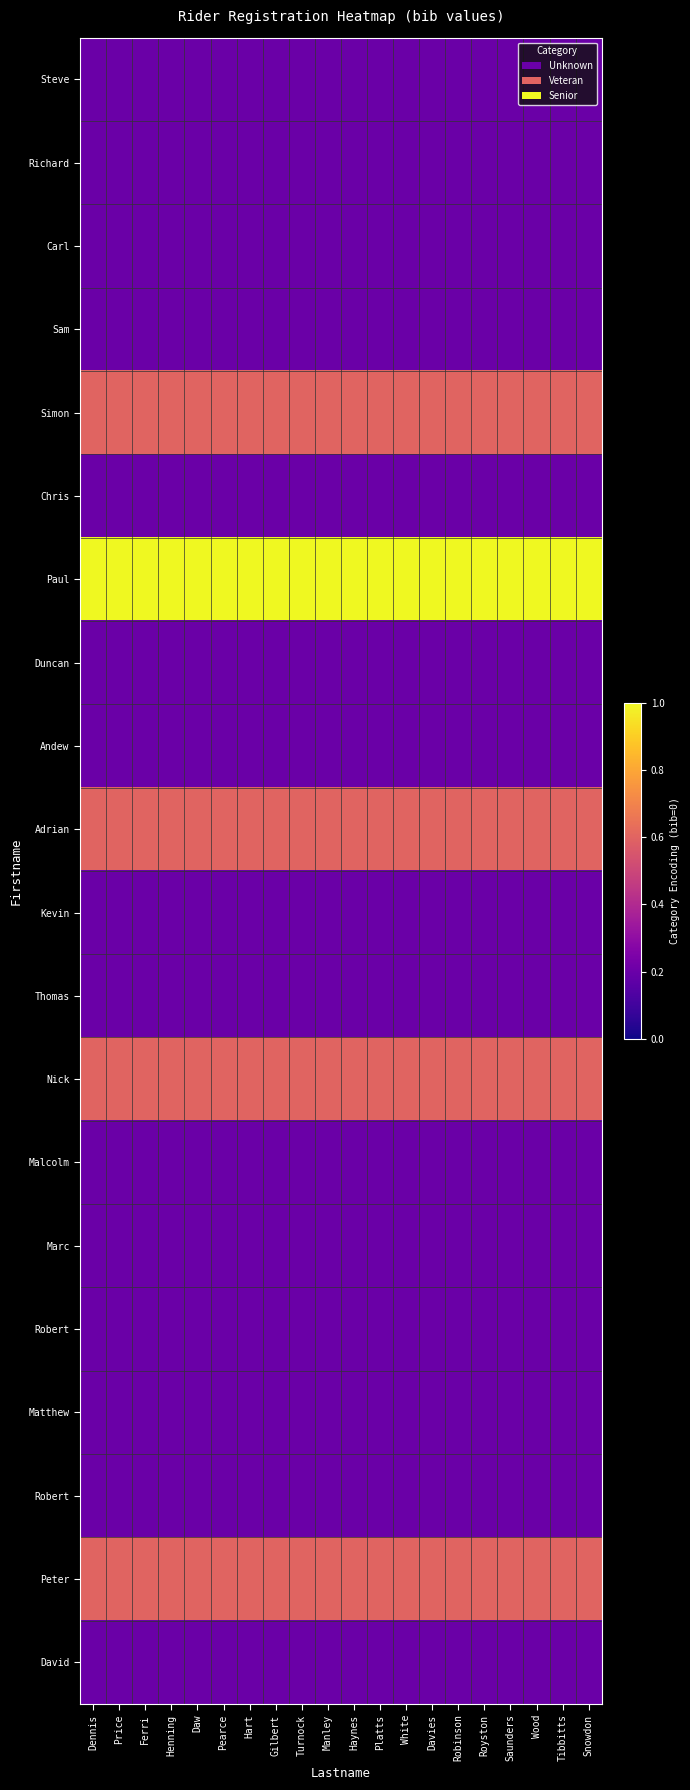

How many series are shown in this chart?

20